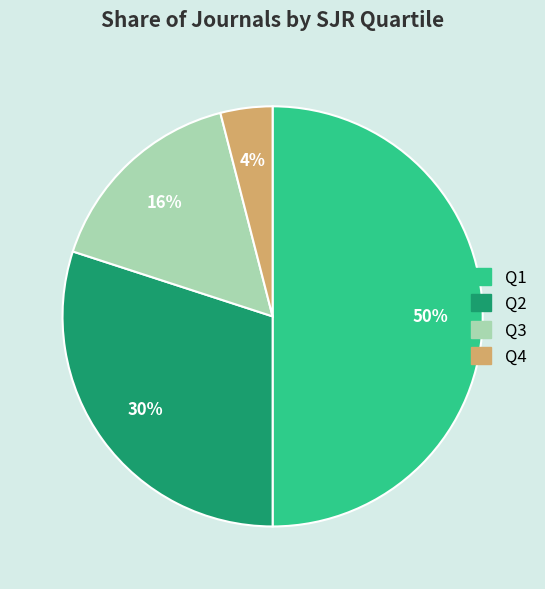

What is the ratio of the value at Q3 to the value at Q4?

4.0